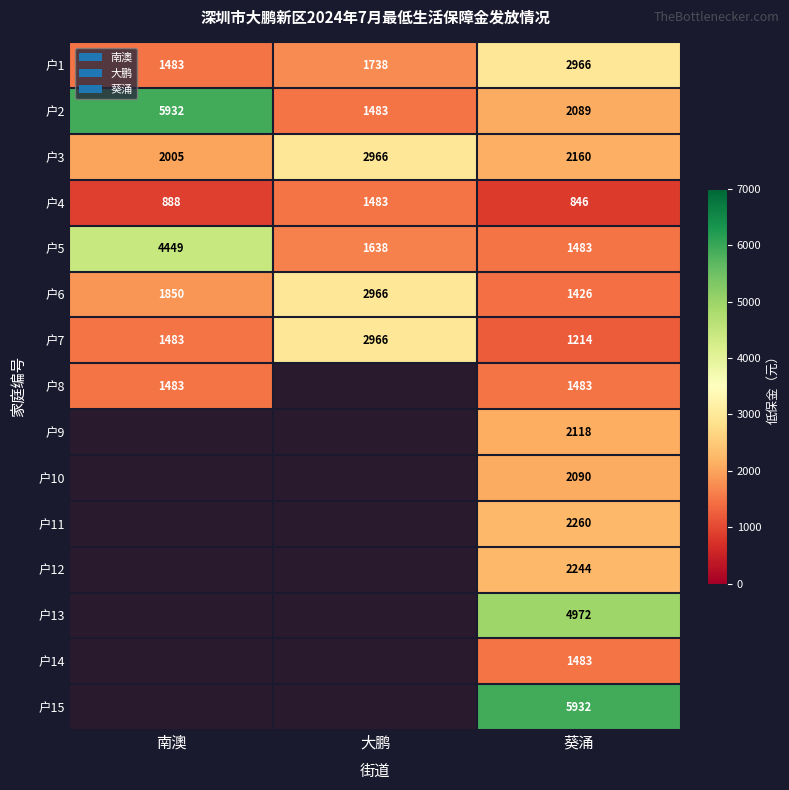

How many values in the 户1 series are below 1738?

1